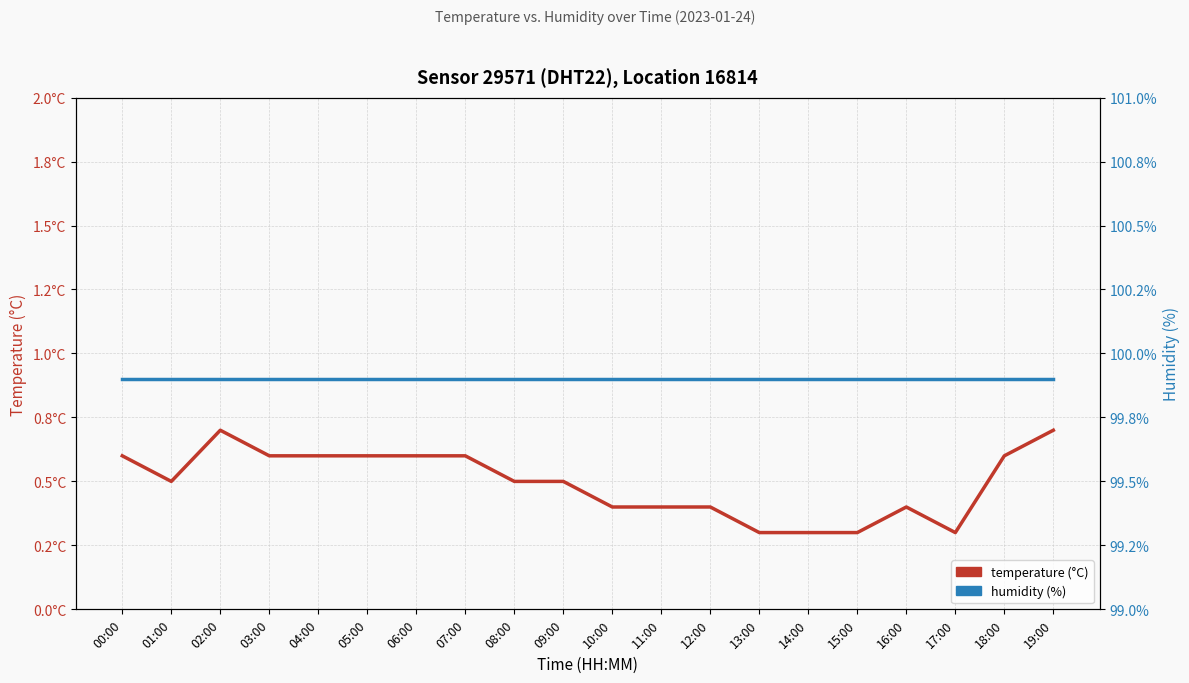

What is the label of the 10th point from the right?

10:00